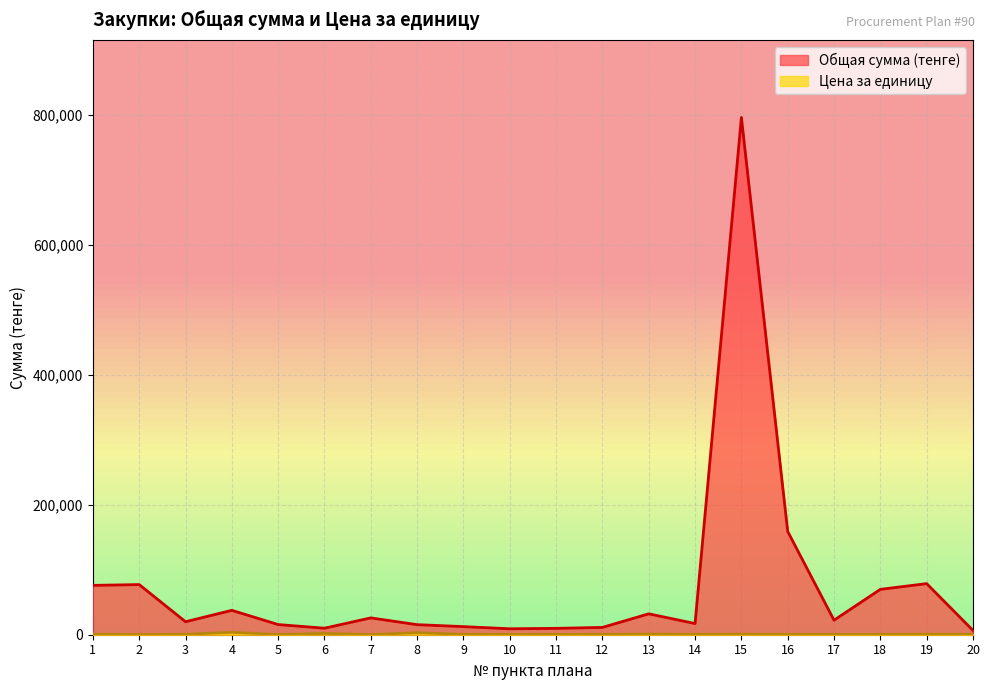

What value does the Цена за единицу series have at 16?

610.7